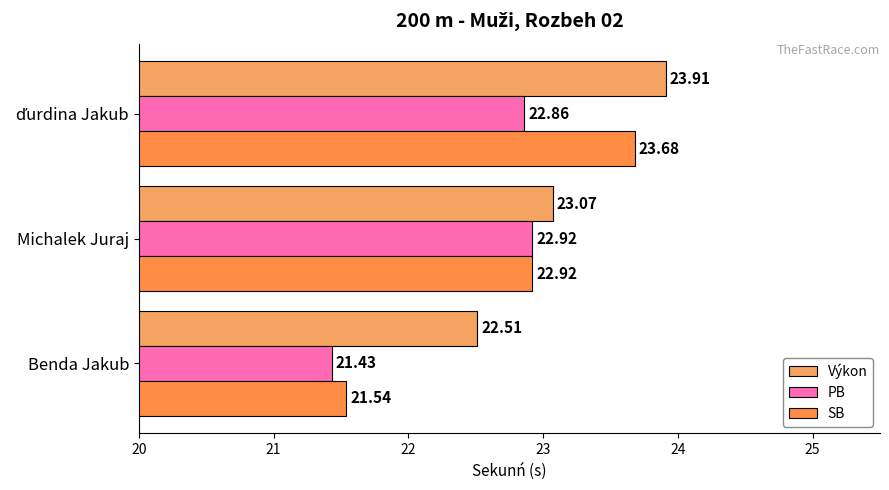

How many data points does each series have?

3